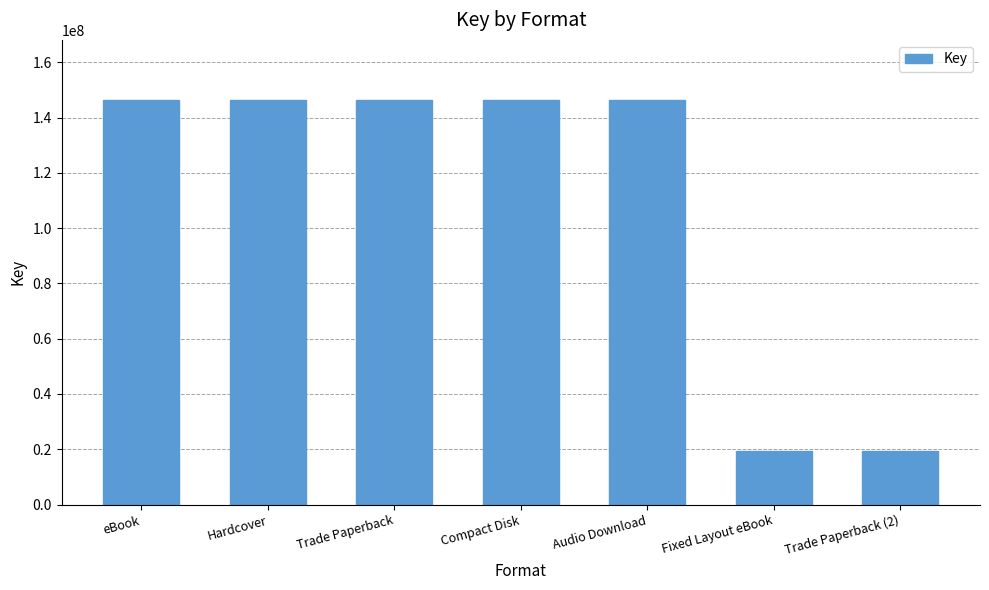

What is the minimum value shown in the chart?

19339949